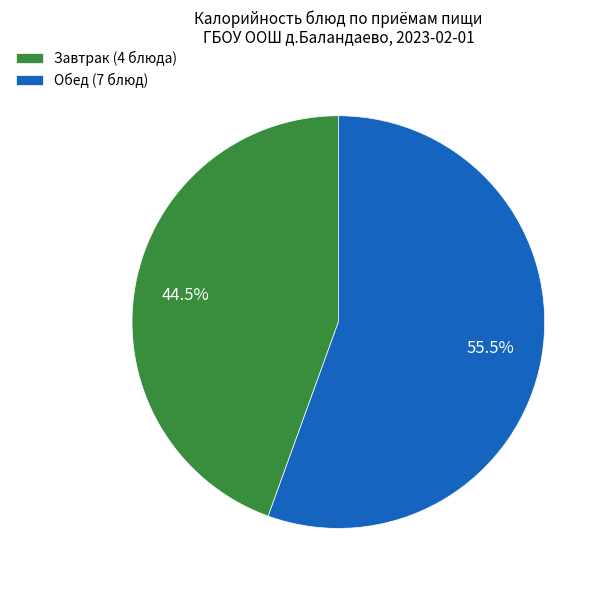

Which category has the biggest portion of the pie?

Обед (7 блюд)